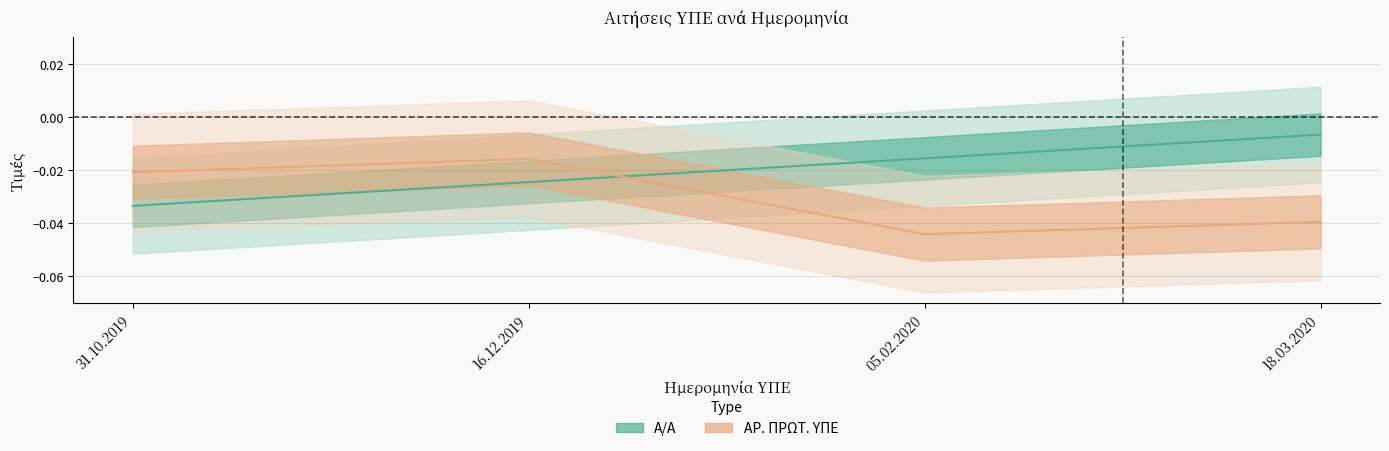

Which series ends up on top after the final intersection of ΑΡ. ΠΡΩΤ. ΥΠΕ and Α/Α?

Α/Α